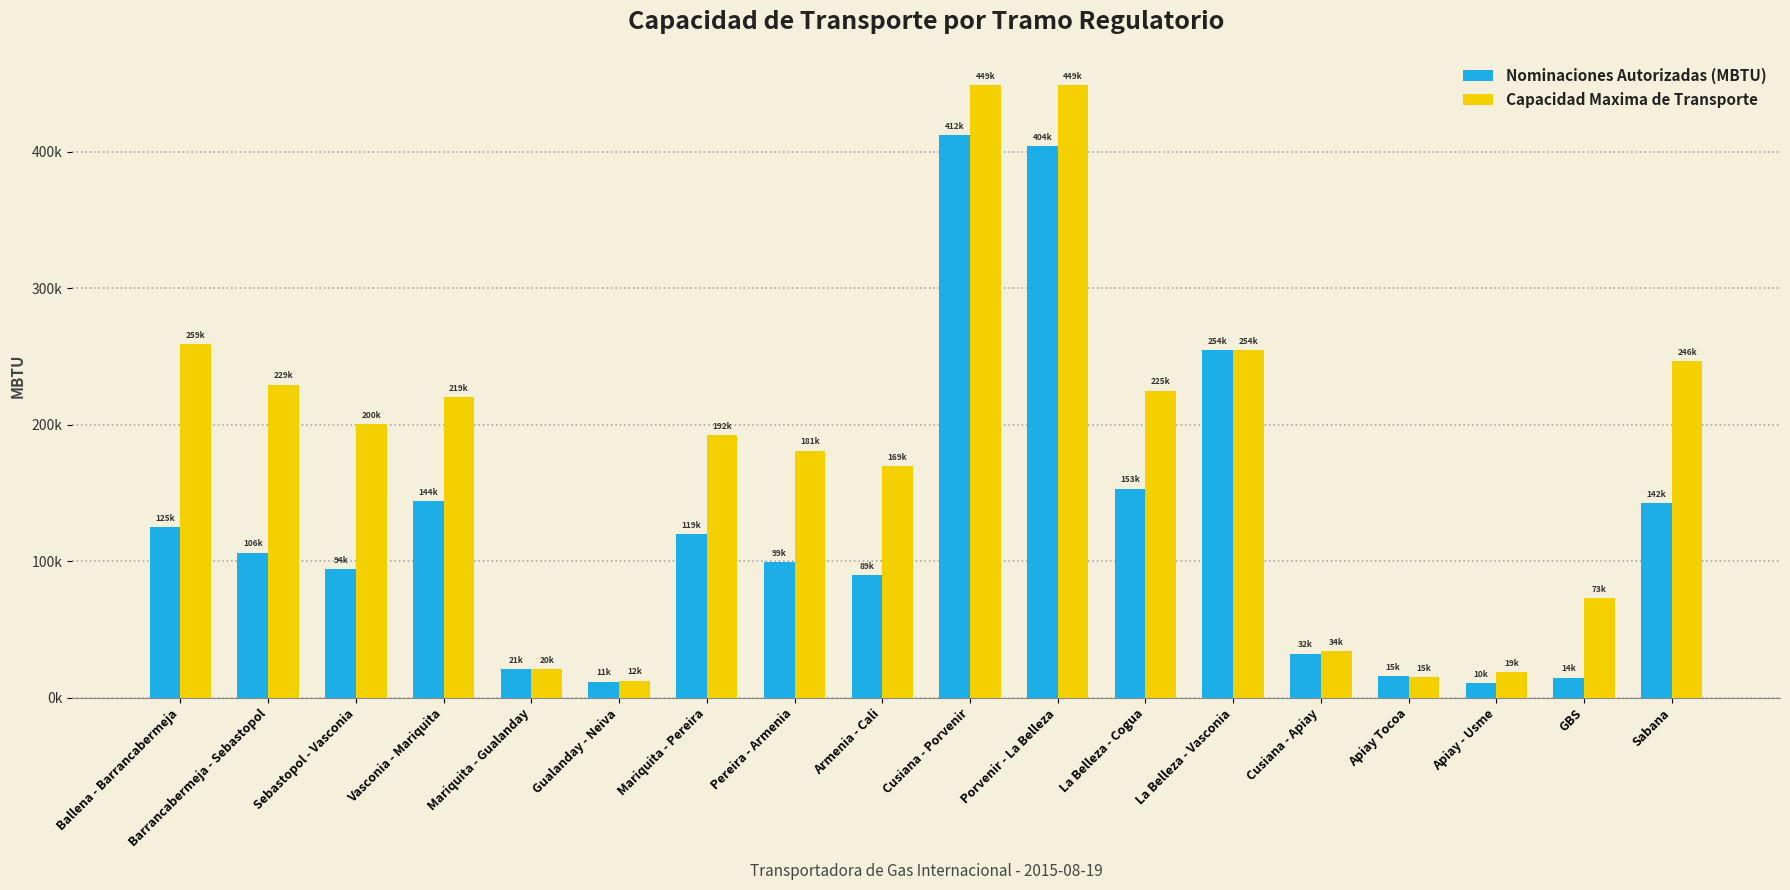

What are all the series names shown in the legend?

Nominaciones Autorizadas (MBTU), Capacidad Maxima de Transporte